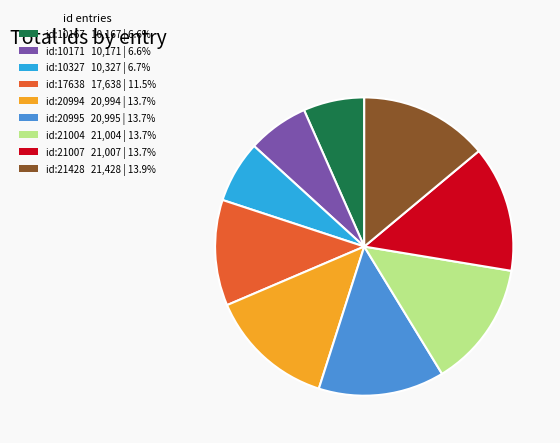

Does id:10327 represent more than half of the total?

No